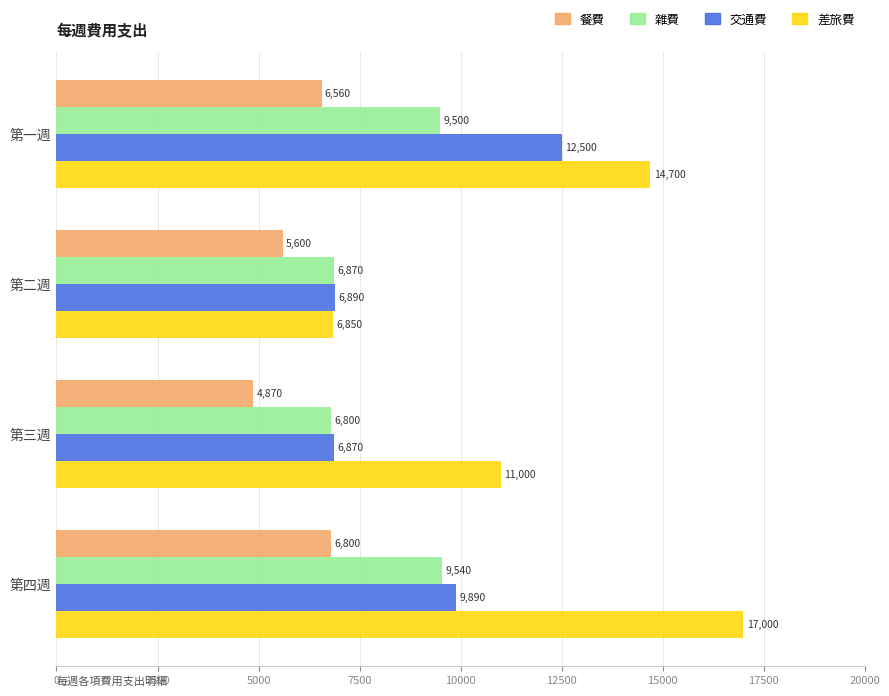

Which series has the largest range (max minus min)?

差旅費